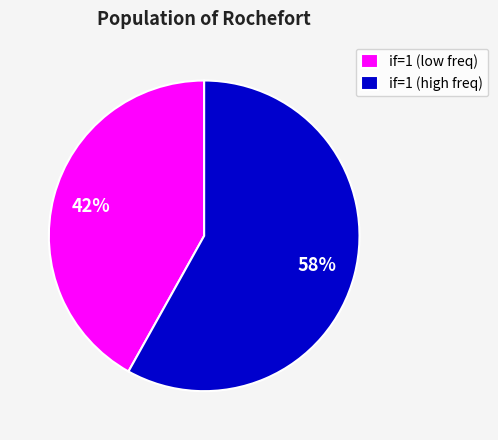

Is there a majority slice in this chart?

Yes